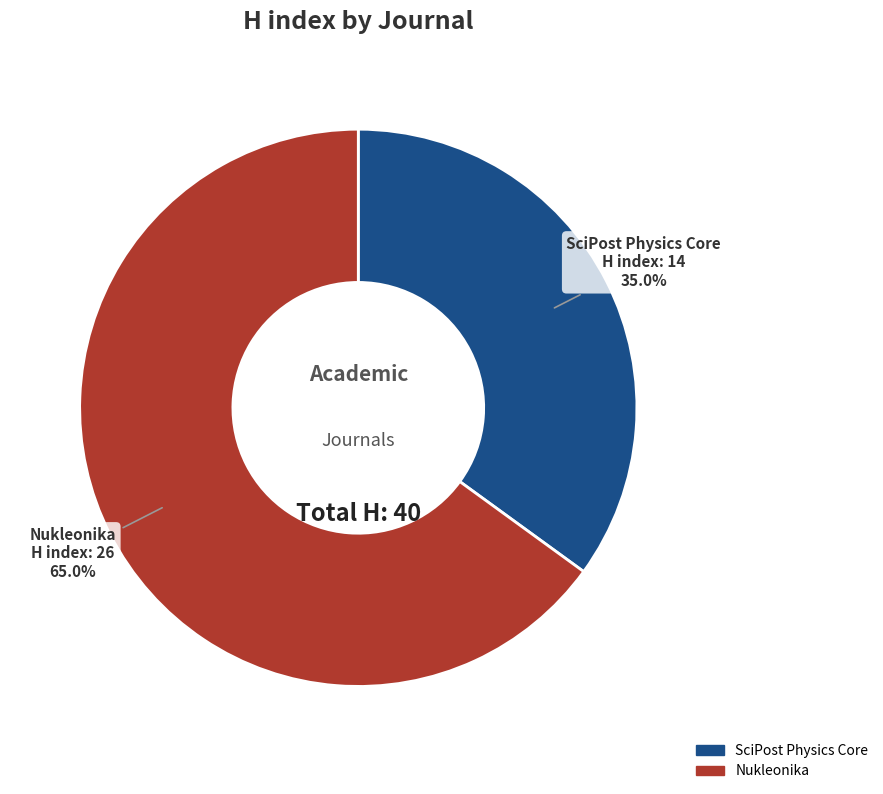

To the nearest percent, what portion does SciPost Physics Core represent?

35%